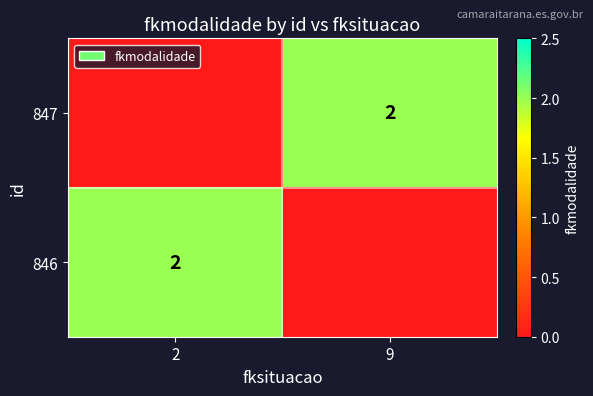

How many distinct data groups are displayed?

2